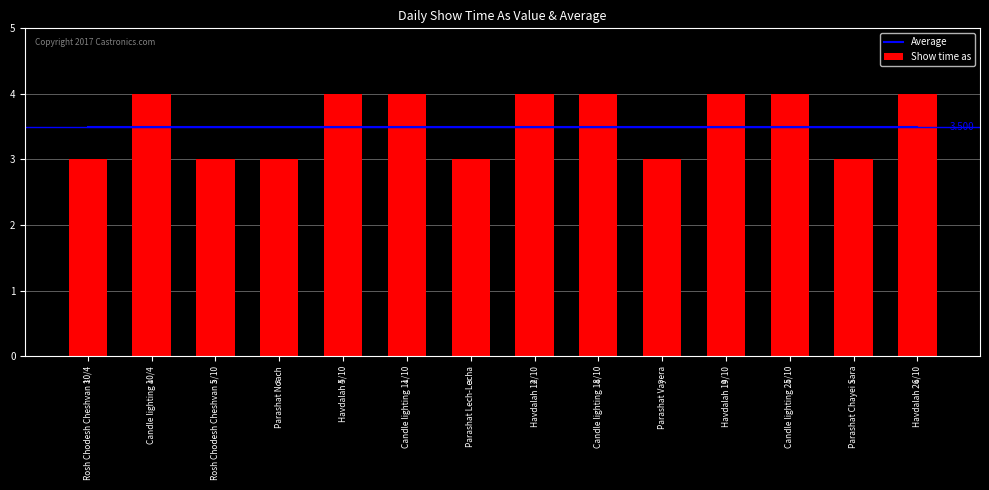

The value of Average at Havdalah 26/10 is 5.5. True or false?

False